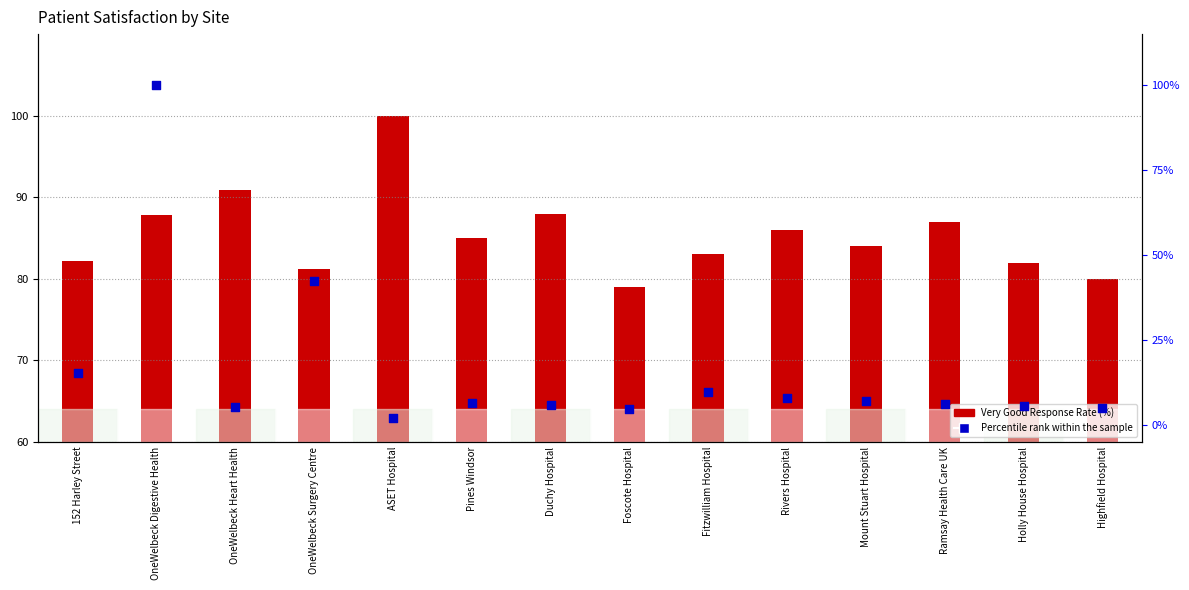

Which series has the largest total across all categories?

Very Good Response Rate